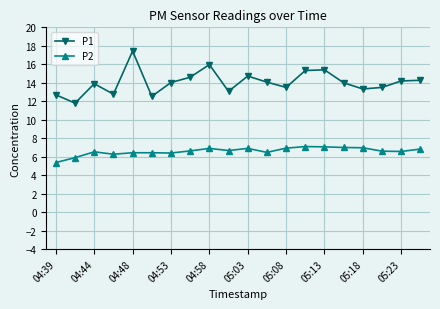

Does the chart have visible grid lines?

Yes